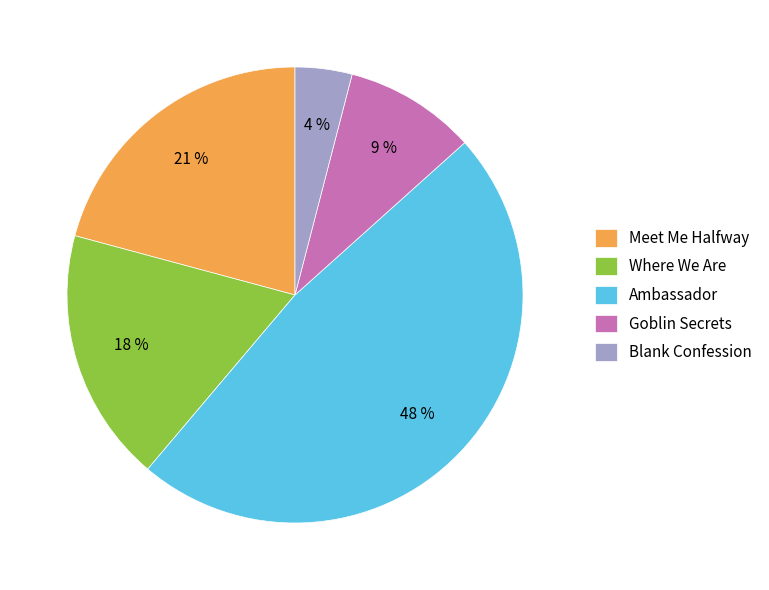

What is the ratio of the value at Goblin Secrets to the value at Meet Me Halfway?

0.4